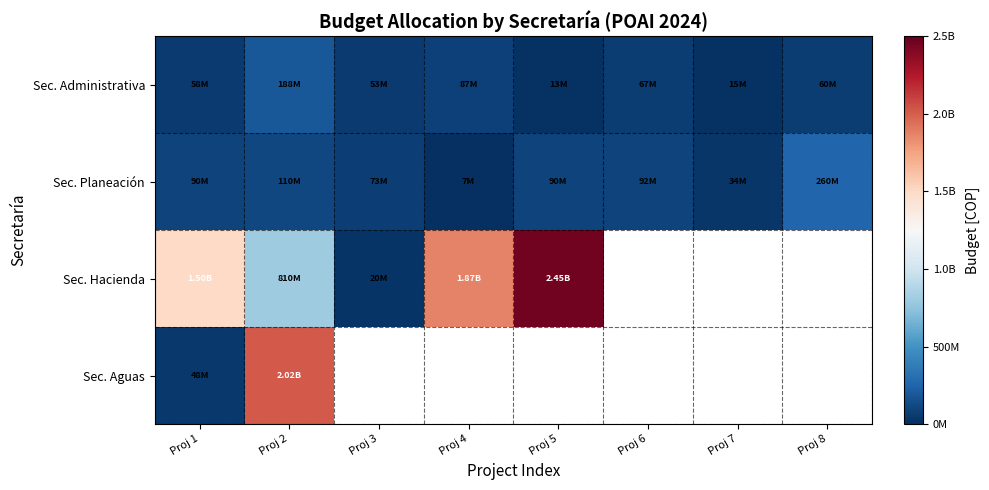

What value does the Sec. Planeación series have at Proj 4?

6900000.0